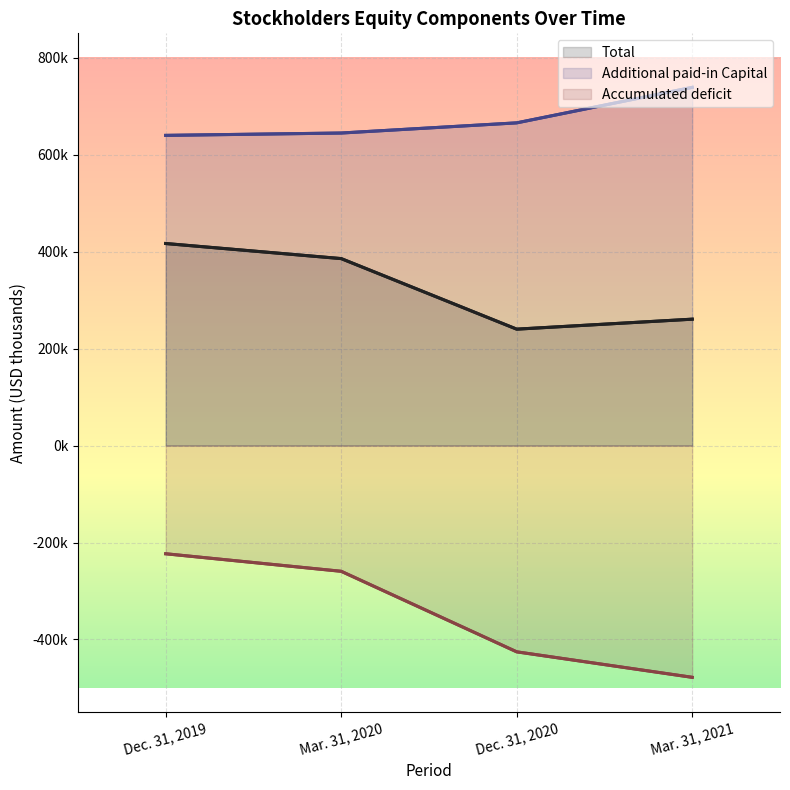

How many distinct data groups are displayed?

3